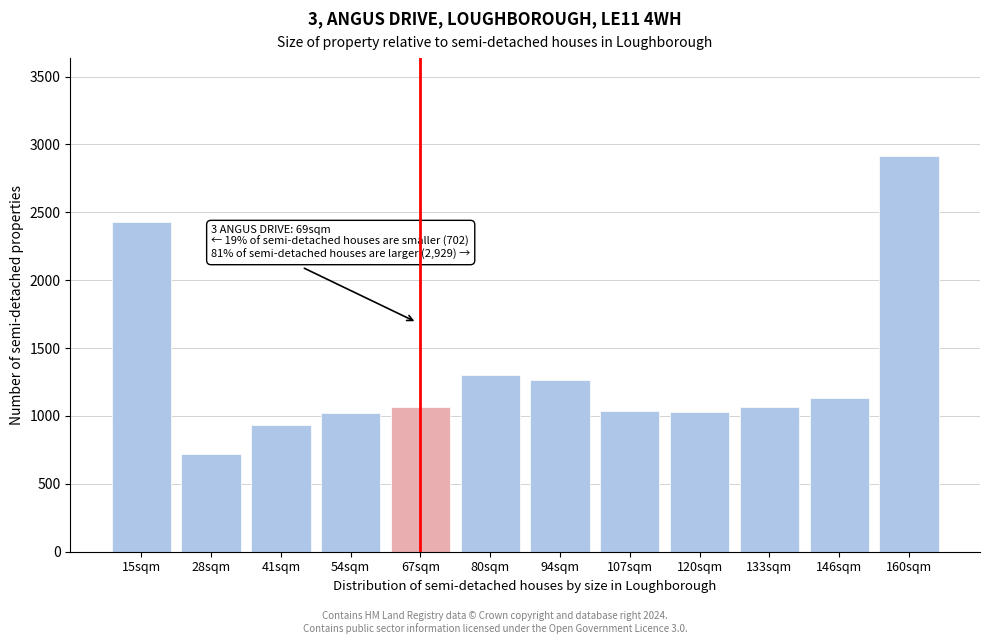

What is the value of the 4th bar from the left?

1024